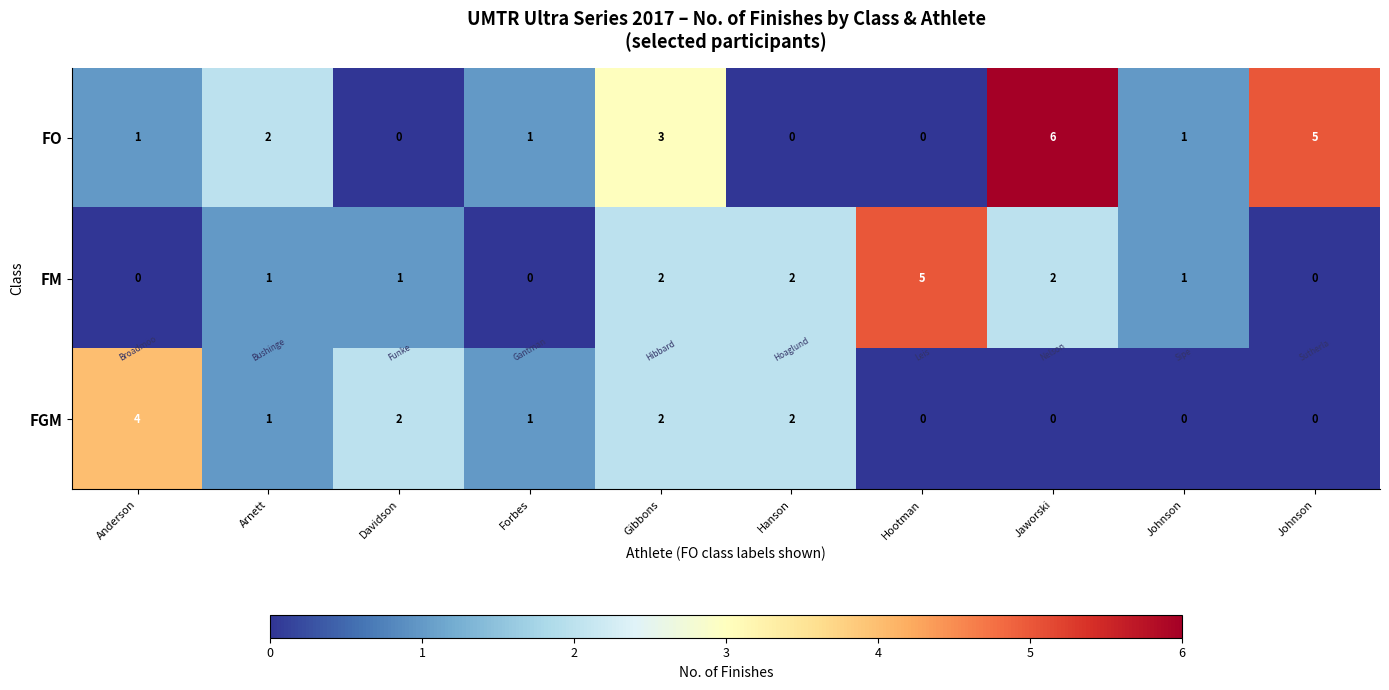

Which label corresponds to the smallest value in the chart?

Davidson